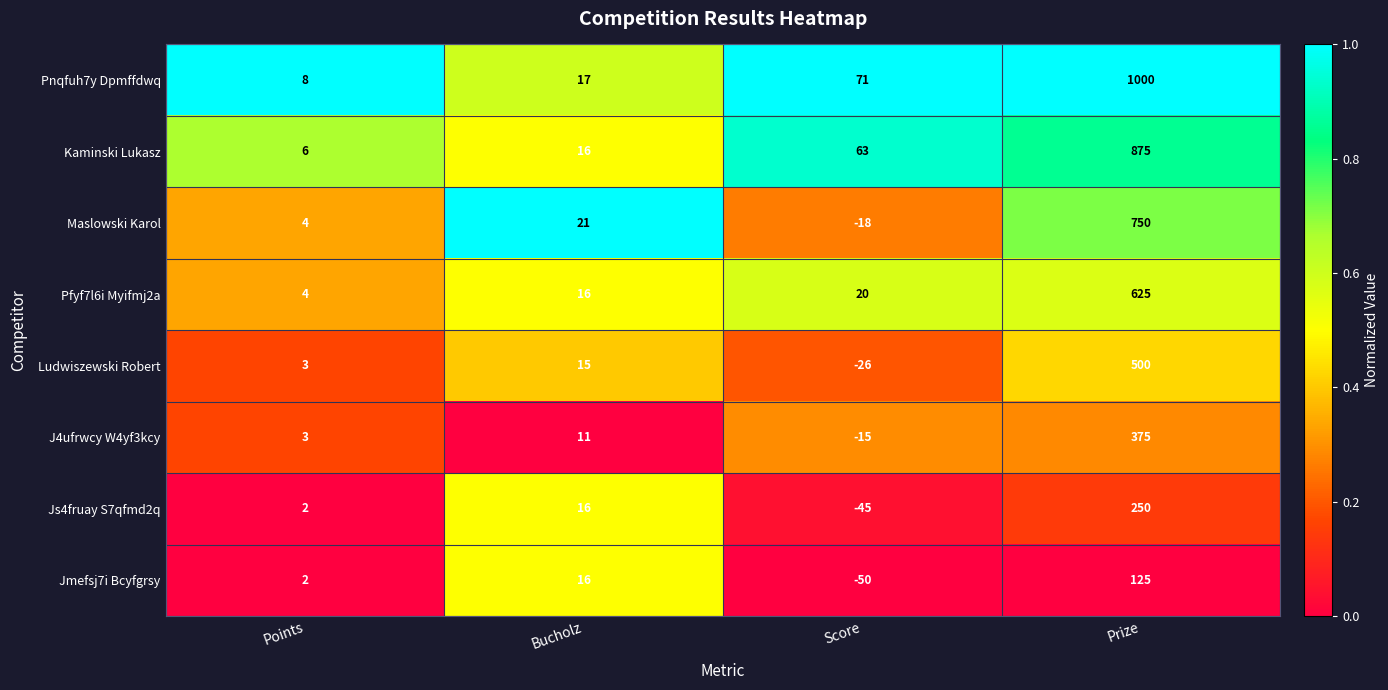

List the series in order of their peak value, highest first.

Pnqfuh7y Dpmffdwq, Kaminski Lukasz, Maslowski Karol, Pfyf7l6i Myifmj2a, Ludwiszewski Robert, J4ufrwcy W4yf3kcy, Js4fruay S7qfmd2q, Jmefsj7i Bcyfgrsy